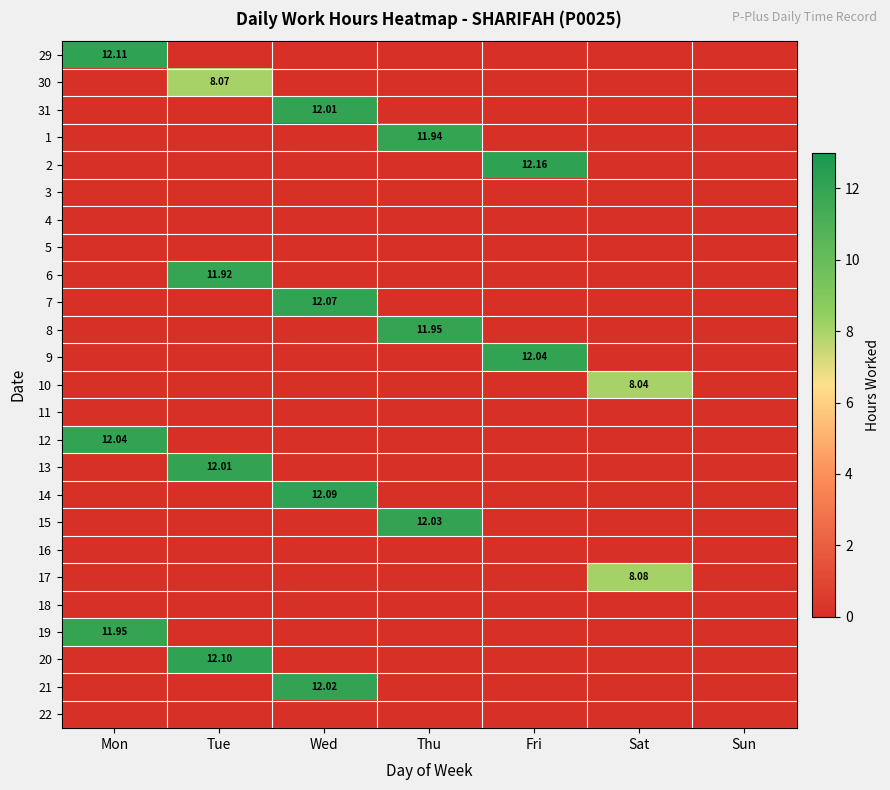

The value of 29 at Sun is 0.0. True or false?

True